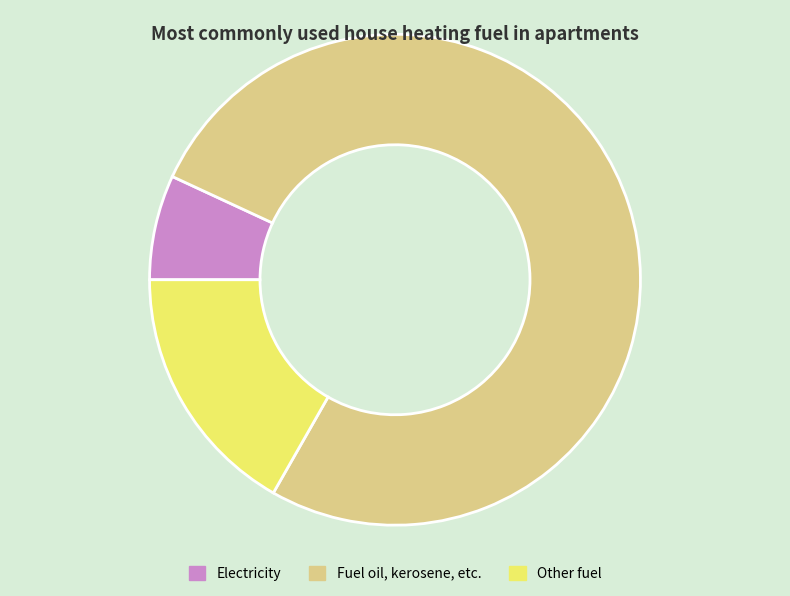

Combined, do Electricity and Fuel oil, kerosene, etc. account for over 50%?

Yes